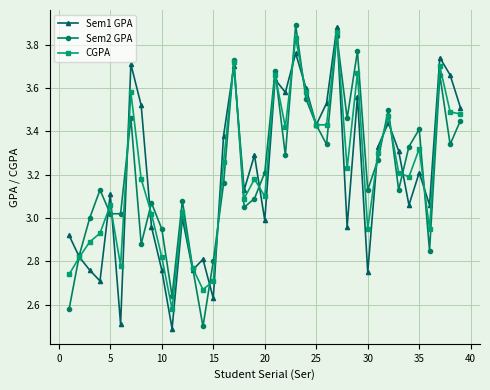

What is the smallest value displayed?

2.5